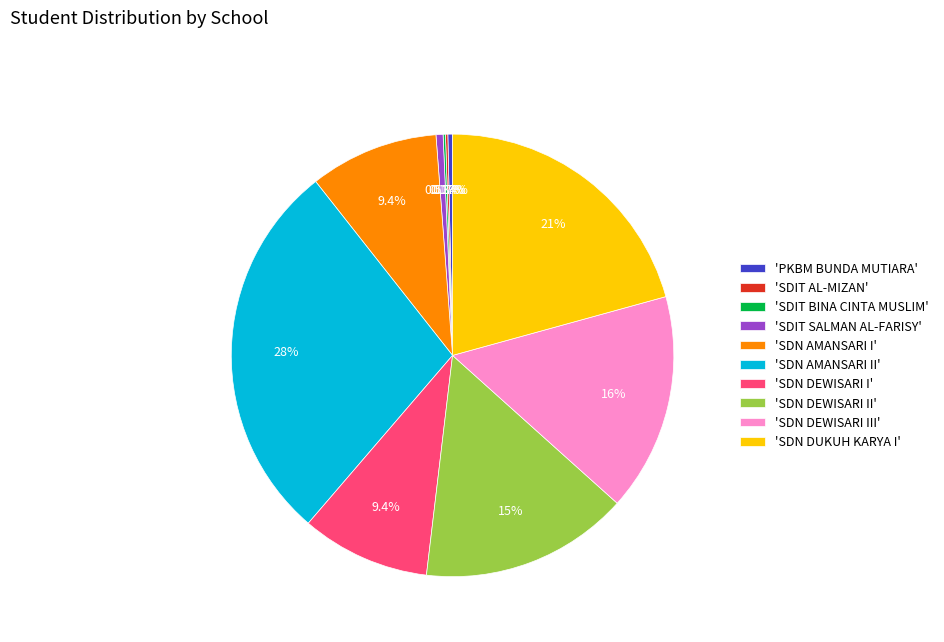

Does 'SDN AMANSARI II' represent more than half of the total?

No